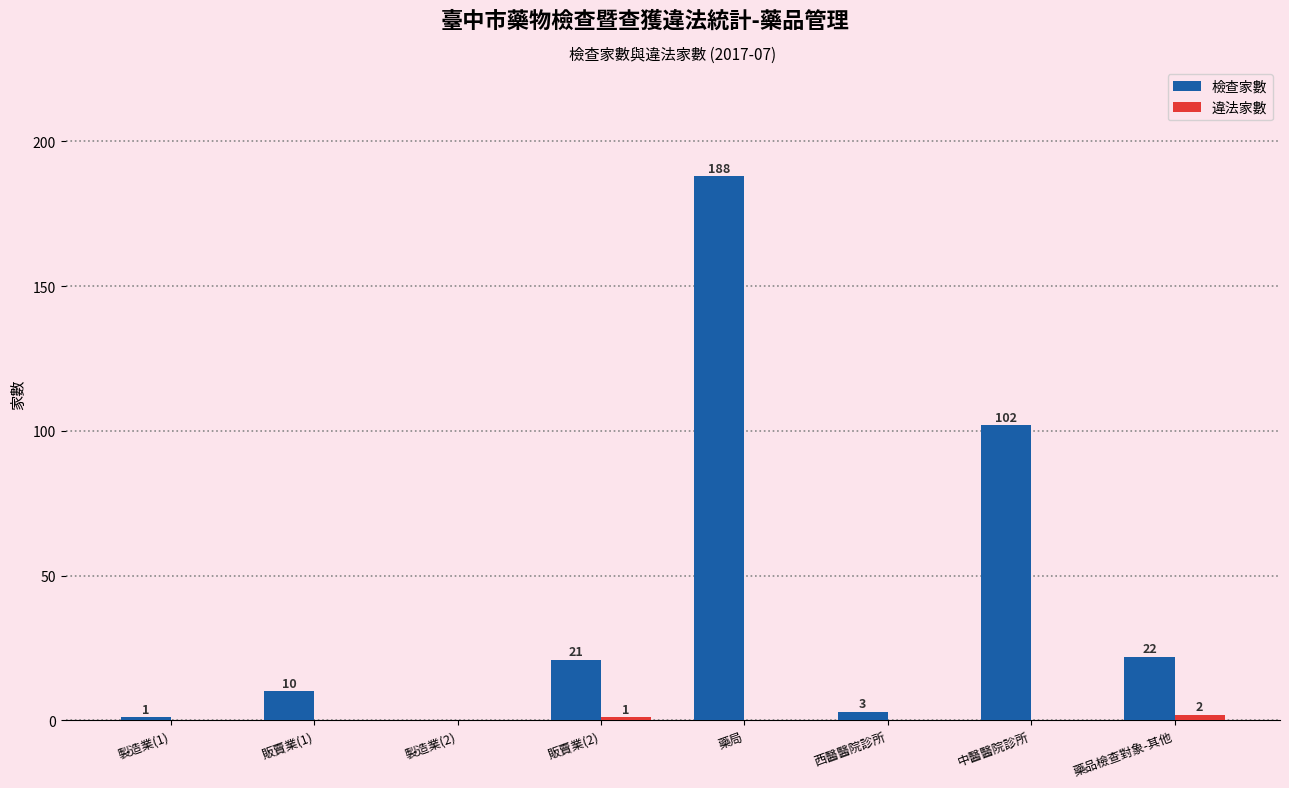

Which series changed the most between 販賣業(1) and 中醫醫院診所?

檢查家數